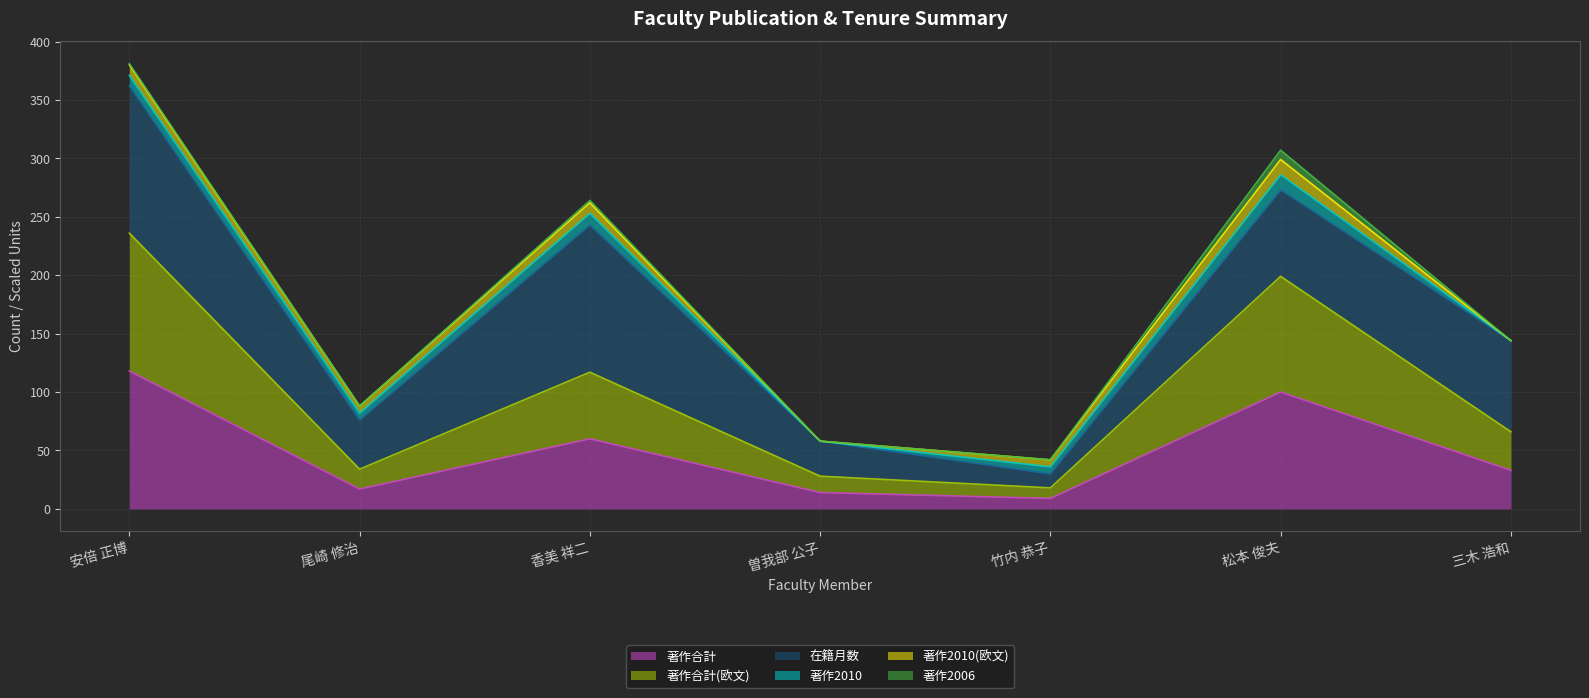

The value of 在籍月数 at 安倍 正博 is 422. True or false?

False